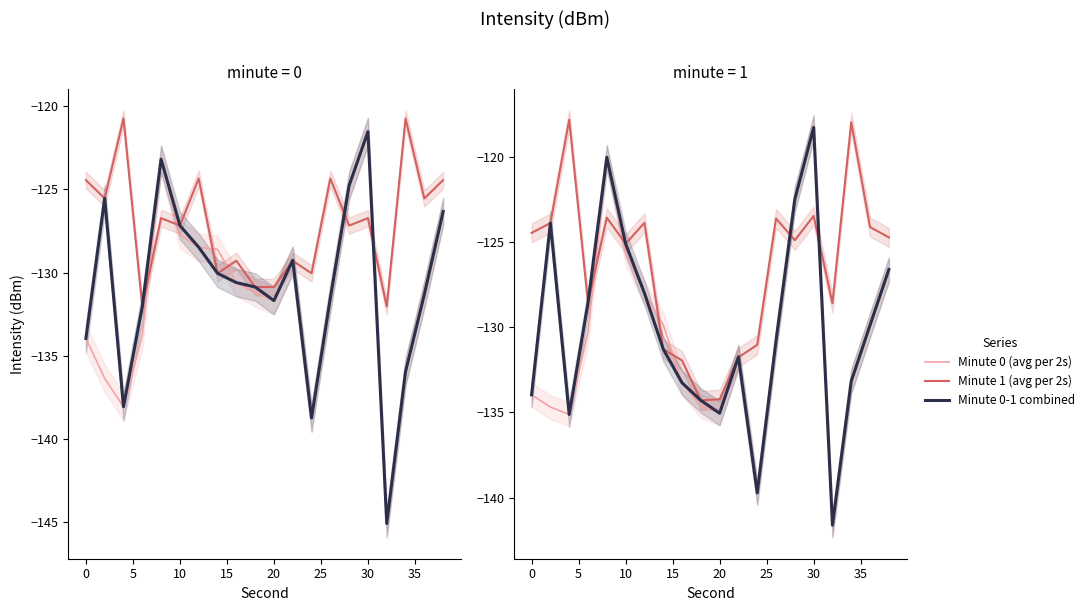

What is the difference between the second highest and minimum values in the Minute 1 (avg per 2s) series?

16.3